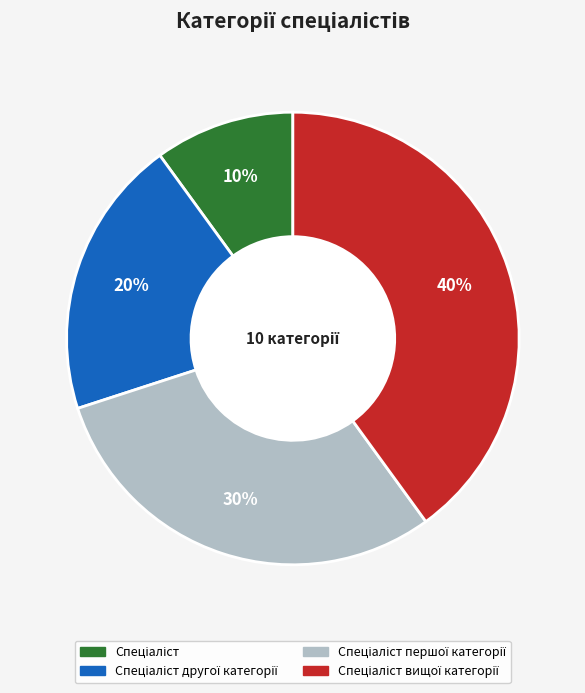

Is there any slice that represents more than half of the pie?

No